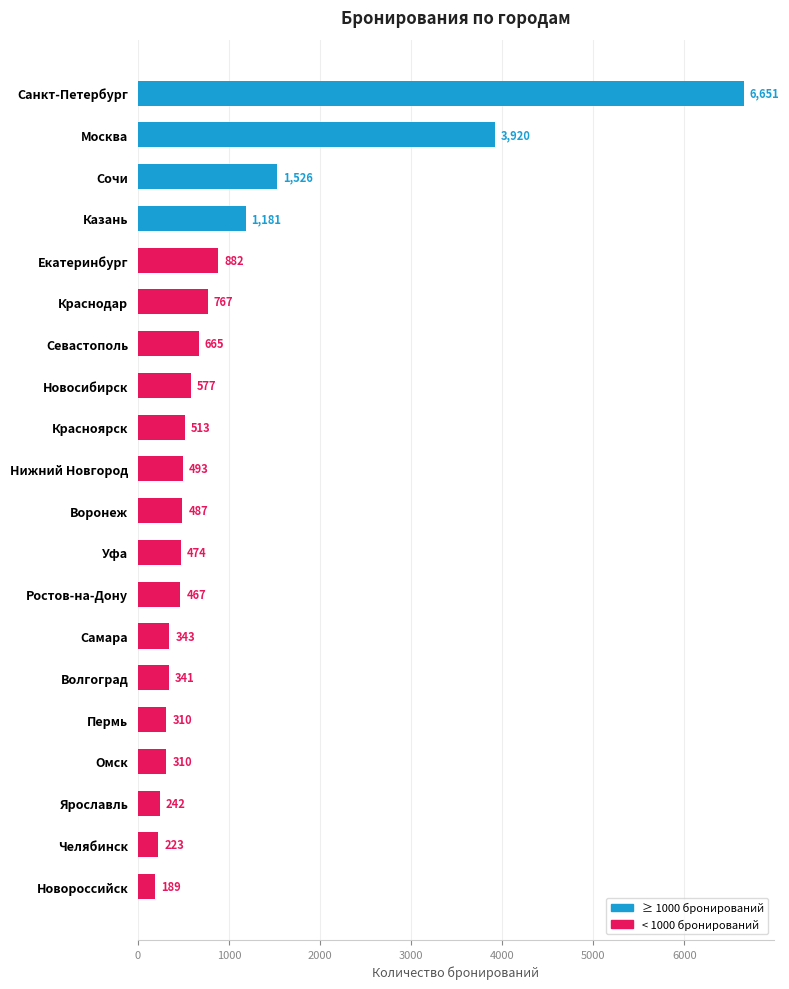

The chart shows a value of 474 at Уфа. True or false?

True